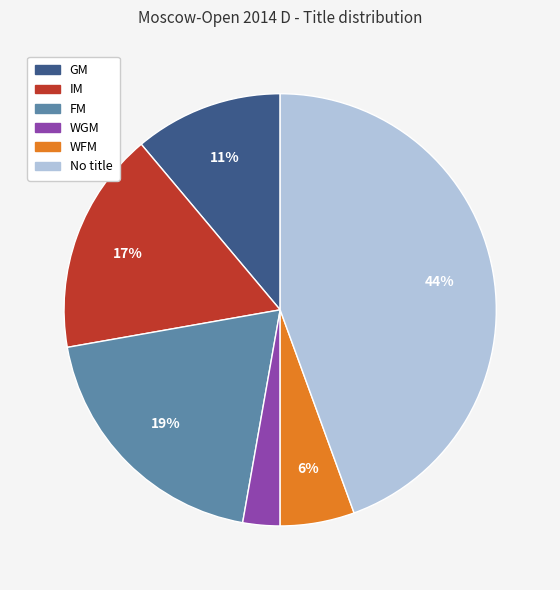

To the nearest percent, what is the average slice percentage?

17%